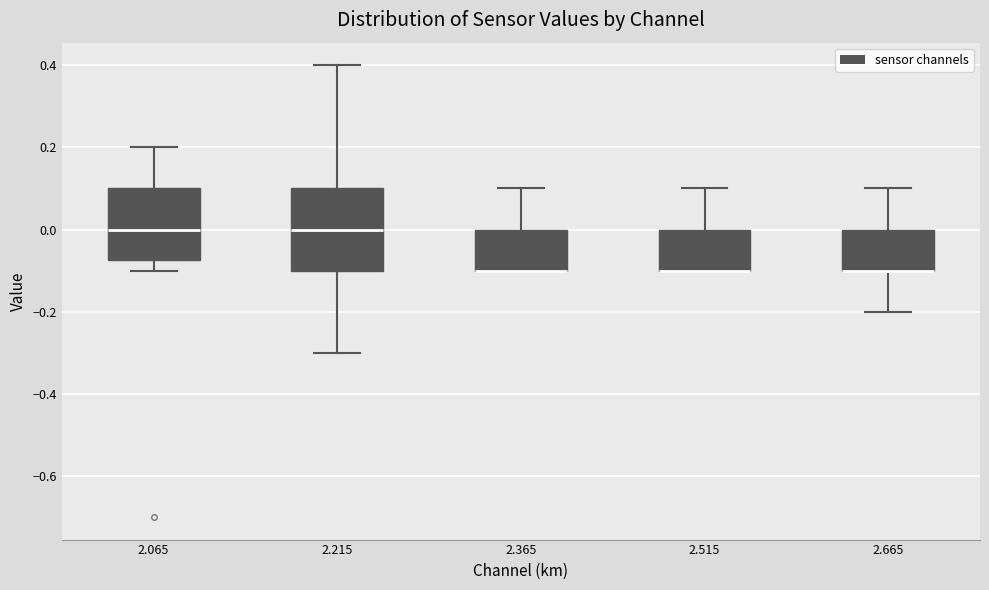

Reading left to right, read every box against the y-axis: the position of its median line, the range the box covers, and the ends of its whiskers. The values are not printed on the chart, so give them approximately, as read against the axis.

2.065: median 0.00, box -0.08 to 0.10, whiskers -0.10 to 0.20
2.215: median 0.00, box -0.10 to 0.10, whiskers -0.30 to 0.40
2.365: median -0.10 (drawn on the box's lower edge), box -0.10 to 0.00, whiskers -0.10 to 0.10
2.515: median -0.10 (drawn on the box's lower edge), box -0.10 to 0.00, whiskers -0.10 to 0.10
2.665: median -0.10 (drawn on the box's lower edge), box -0.10 to 0.00, whiskers -0.20 to 0.10